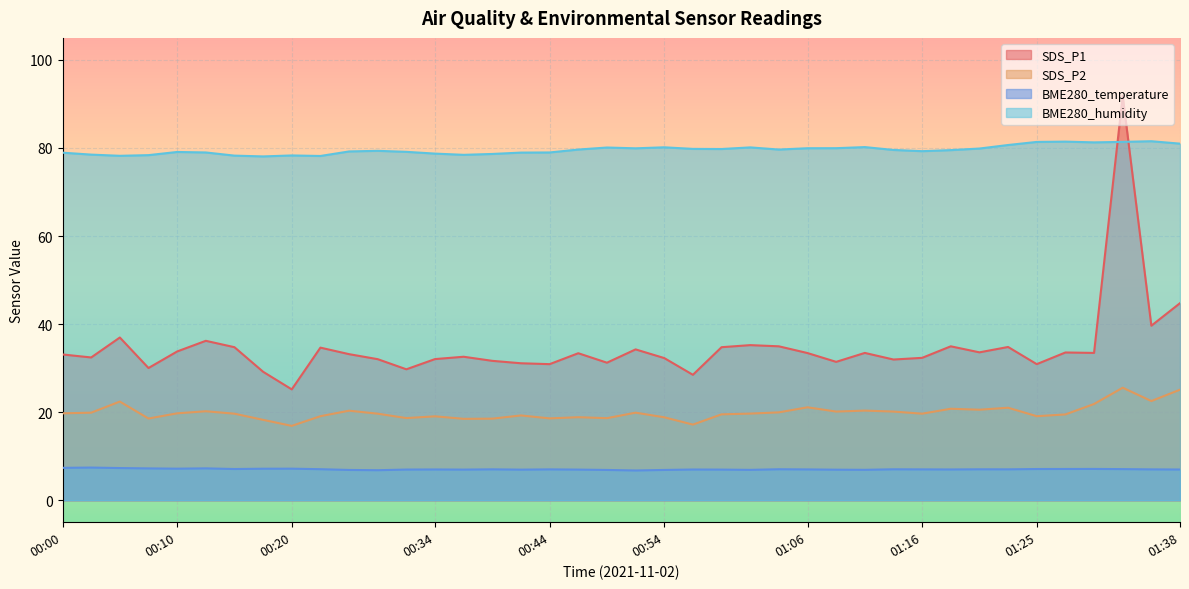

What is the minimum value for BME280_temperature?

6.8